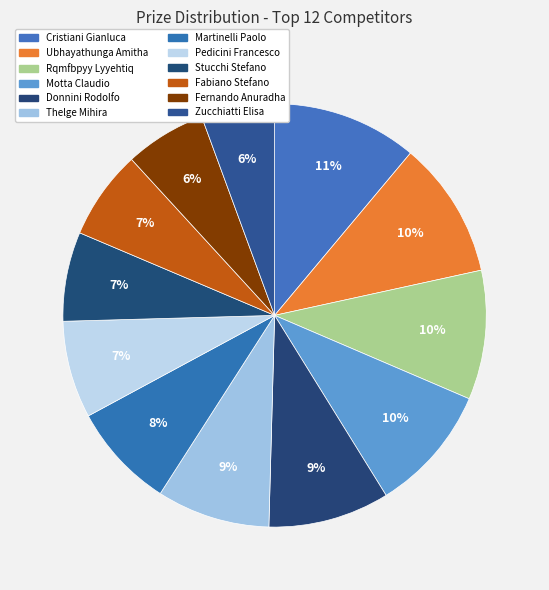

True or false: Donnini Rodolfo accounts for 1% of the total.

False